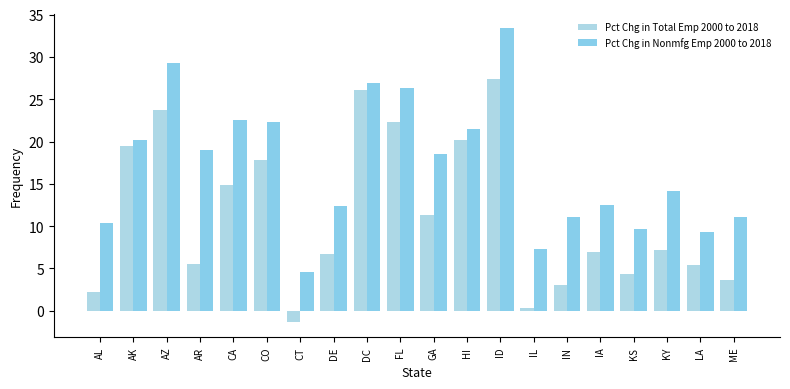

Is the value of Pct Chg in Nonmfg Emp 2000 to 2018 at ID greater than the value of Pct Chg in Total Emp 2000 to 2018 at ID?

Yes